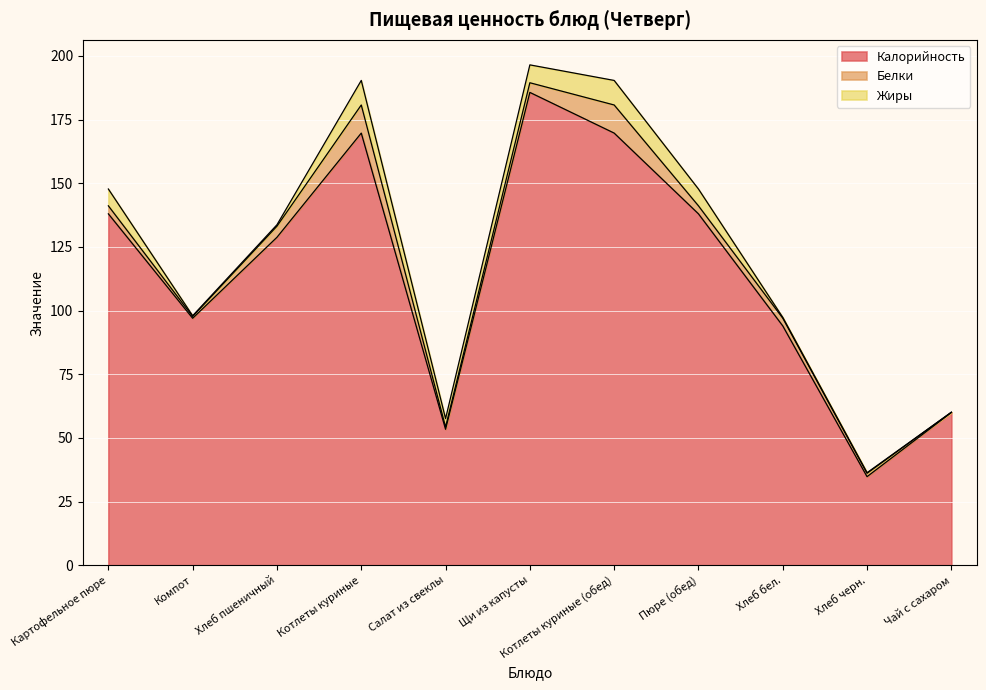

Is it true that Калорийность equals 13.6 at Салат из свеклы?

False